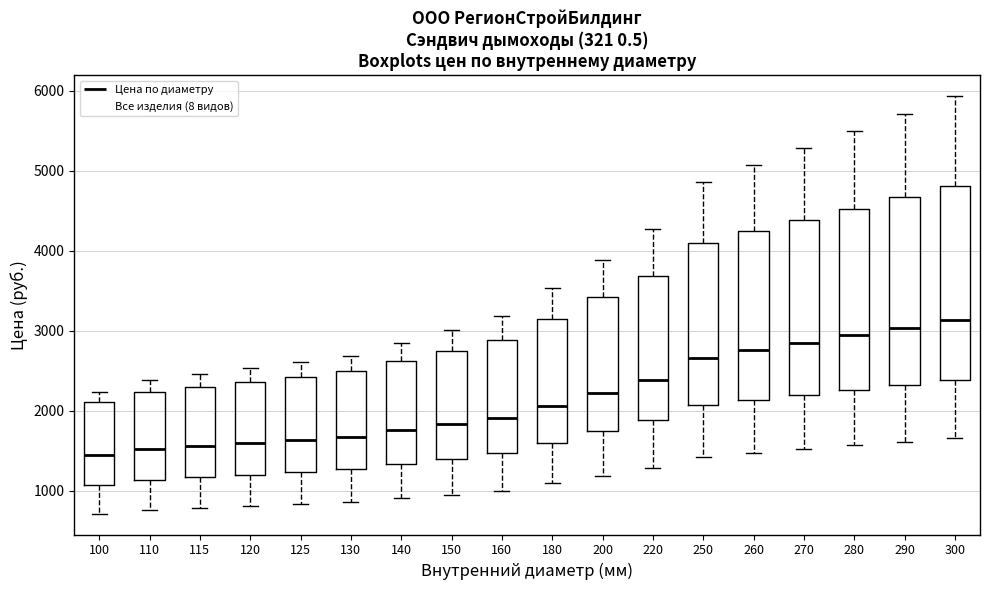

Reading left to right, transcribe this box plot: for each box, give where its median line is, the range the box spans, and where its two whiskers end, as read against the y-axis. The values are not printed on the chart, so give them approximately, as read against the axis.

100: median 1400, box 1100 to 2100, whiskers 700 to 2200
110: median 1500, box 1100 to 2200, whiskers 800 to 2400
115: median 1600, box 1200 to 2300, whiskers 800 to 2500
120: median 1600, box 1200 to 2400, whiskers 800 to 2500
125: median 1600, box 1200 to 2400, whiskers 800 to 2600
130: median 1700, box 1300 to 2500, whiskers 900 to 2700
140: median 1800, box 1300 to 2600, whiskers 900 to 2900
150: median 1800, box 1400 to 2800, whiskers 1000 to 3000
160: median 1900, box 1500 to 2900, whiskers 1000 to 3200
180: median 2100, box 1600 to 3100, whiskers 1100 to 3500
200: median 2200, box 1700 to 3400, whiskers 1200 to 3900
220: median 2400, box 1900 to 3700, whiskers 1300 to 4300
250: median 2700, box 2100 to 4100, whiskers 1400 to 4900
260: median 2800, box 2100 to 4200, whiskers 1500 to 5100
270: median 2900, box 2200 to 4400, whiskers 1500 to 5300
280: median 2900, box 2300 to 4500, whiskers 1600 to 5500
290: median 3000, box 2300 to 4700, whiskers 1600 to 5700
300: median 3100, box 2400 to 4800, whiskers 1700 to 5900